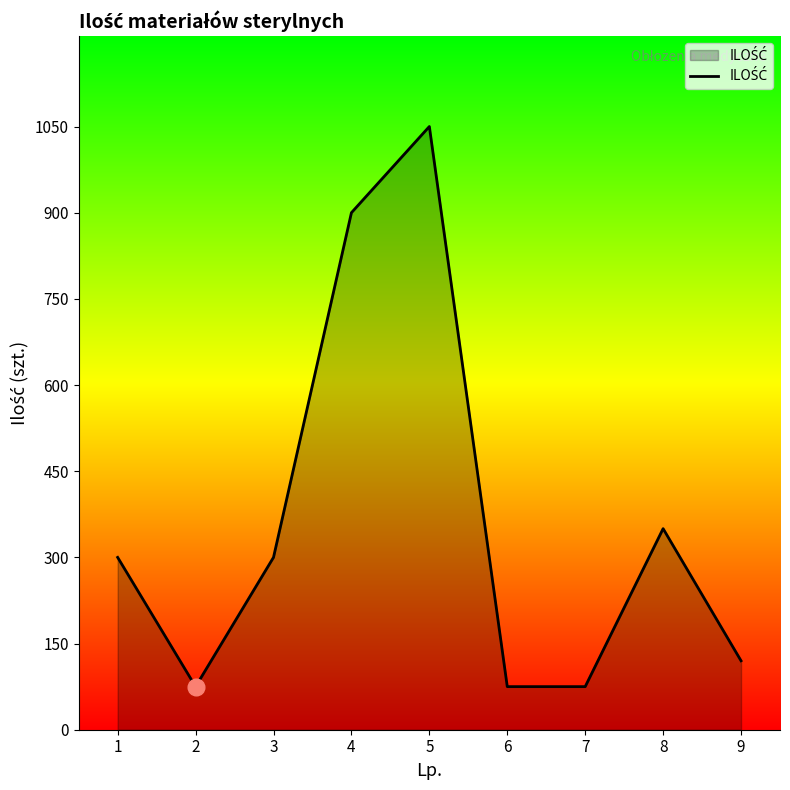

Is it true that the value at 5 is 336?

False